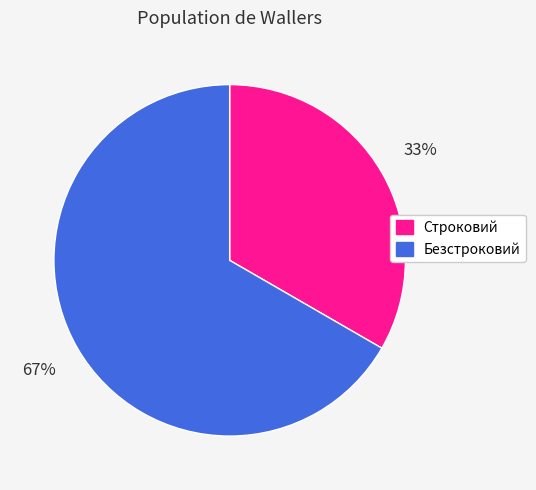

Which has a higher value, Строковий or Безстроковий?

Безстроковий